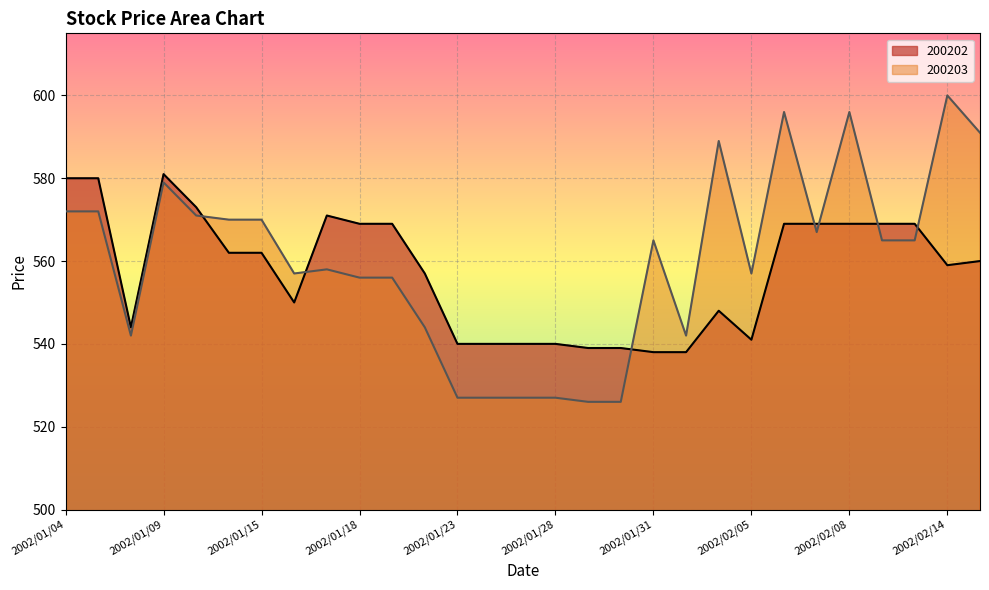

At which category does 200203 reach its first local peak?

2002/01/09